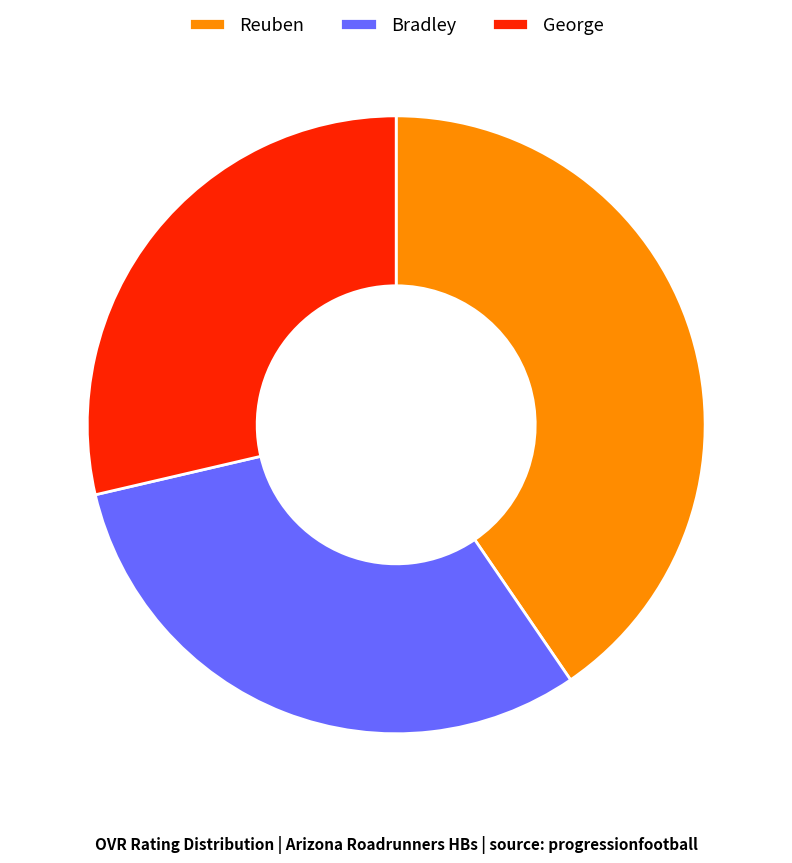

Do Reuben and George together represent more than half of the pie?

Yes